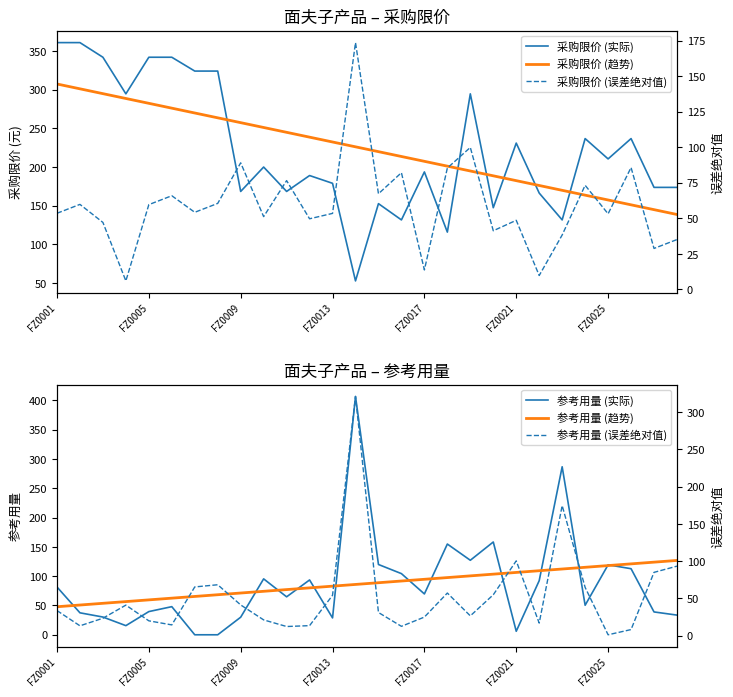

What value does the 参考用量 (实际) series have at 11?

93.6